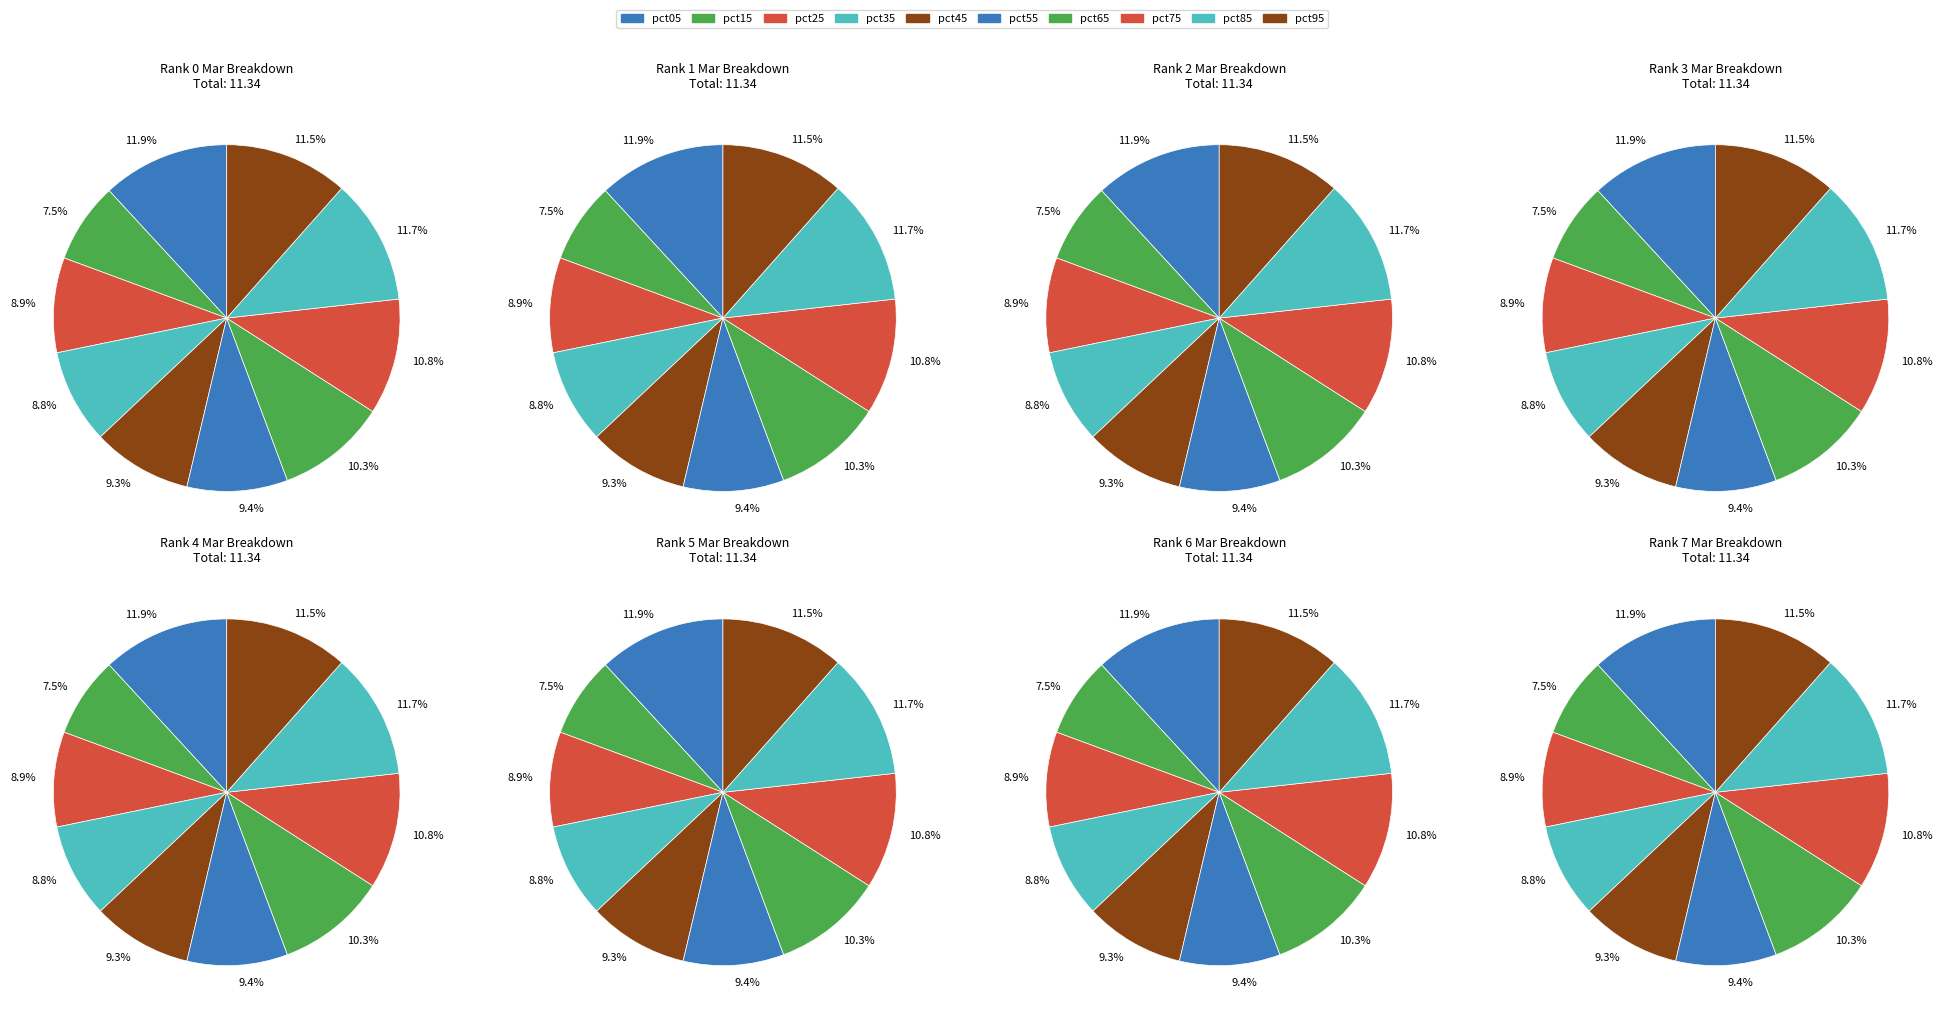

What is the smallest slice in the pie chart?

pct15